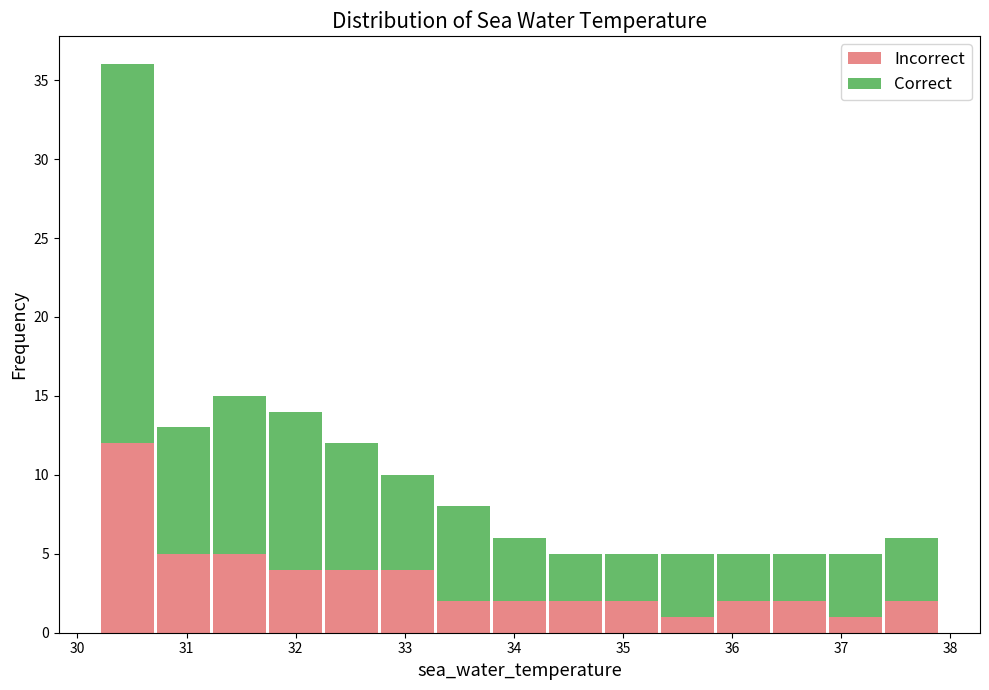

Reading left to right, transcribe this chart: for each stacked bar, give the range it covers on the x-axis and its total height. Neither the bar edges nor the heights are printed on the chart, so give them approximately, as read against the axes.

30.2 to 30.7: 36
30.7 to 31.2: 13
31.2 to 31.7: 15
31.7 to 32.3: 14
32.3 to 32.8: 12
32.8 to 33.3: 10
33.3 to 33.8: 8
33.8 to 34.3: 6
34.3 to 34.8: 5
34.8 to 35.3: 5
35.3 to 35.8: 5
35.8 to 36.4: 5
36.4 to 36.9: 5
36.9 to 37.4: 5
37.4 to 37.9: 6